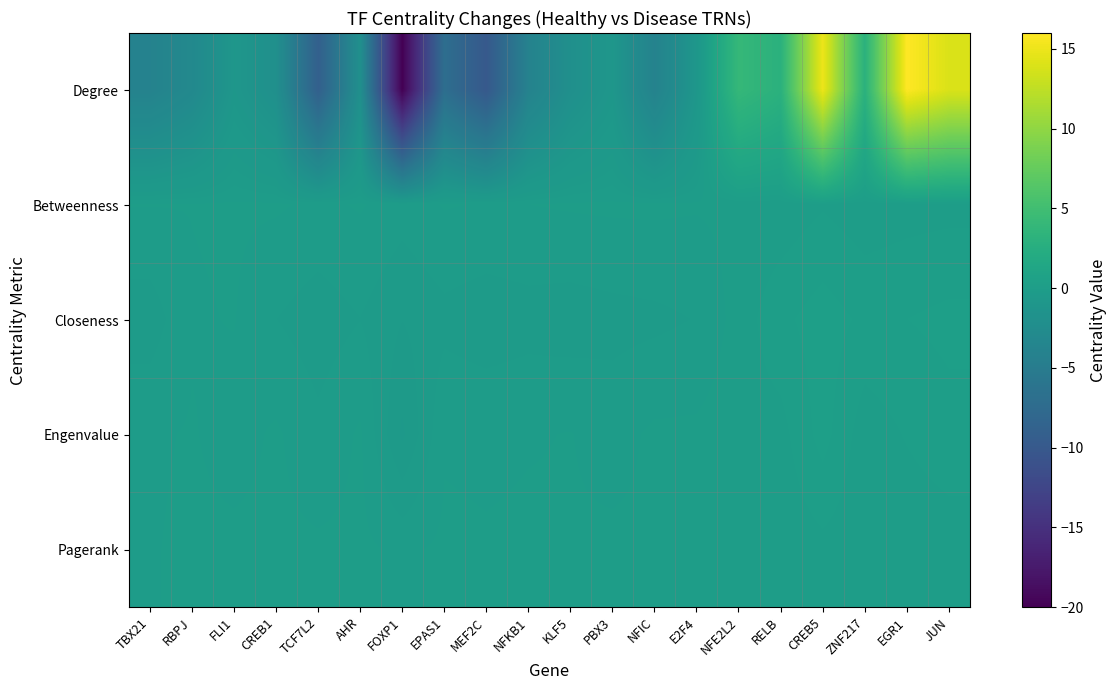

Reading left to right, transcribe all the data shown in this chart.

Degree: TBX21=-4.0	RBPJ=-3.0	FLI1=-1.0	CREB1=-2.0	TCF7L2=-9.0	AHR=-2.0	FOXP1=-20.0	EPAS1=-7.0	MEF2C=-10.0	NFKB1=-4.0	KLF5=-2.0	PBX3=-1.0	NFIC=-4.0	E2F4=-1.0	NFE2L2=4.0	RELB=3.0	CREB5=15.0	ZNF217=3.0	EGR1=16.0	JUN=14.0
Betweenness: TBX21=-0.0	RBPJ=-0.0	FLI1=-0.0	CREB1=-0.0	TCF7L2=-0.1	AHR=-0.0	FOXP1=-0.1	EPAS1=-0.0	MEF2C=-0.0	NFKB1=-0.0	KLF5=-0.0	PBX3=-0.0	NFIC=-0.0	E2F4=-0.0	NFE2L2=0.0	RELB=0.0	CREB5=0.1	ZNF217=0.0	EGR1=0.0	JUN=0.1
Closeness: TBX21=-0.2	RBPJ=-0.0	FLI1=-0.0	CREB1=-0.2	TCF7L2=-0.3	AHR=-0.2	FOXP1=-0.3	EPAS1=-0.2	MEF2C=-0.3	NFKB1=-0.2	KLF5=-0.2	PBX3=-0.2	NFIC=-0.2	E2F4=-0.2	NFE2L2=0.0	RELB=0.2	CREB5=0.3	ZNF217=0.2	EGR1=0.2	JUN=0.3
Engenvalue: TBX21=-0.1	RBPJ=-0.0	FLI1=-0.1	CREB1=-0.0	TCF7L2=-0.1	AHR=-0.0	FOXP1=-0.5	EPAS1=-0.0	MEF2C=-0.1	NFKB1=-0.0	KLF5=-0.0	PBX3=-0.1	NFIC=-0.0	E2F4=-0.0	NFE2L2=0.1	RELB=0.1	CREB5=0.3	ZNF217=0.0	EGR1=0.1	JUN=0.2
Pagerank: TBX21=-0.0	RBPJ=-0.0	FLI1=-0.0	CREB1=-0.0	TCF7L2=-0.0	AHR=-0.0	FOXP1=-0.1	EPAS1=-0.0	MEF2C=-0.0	NFKB1=-0.0	KLF5=-0.0	PBX3=-0.0	NFIC=-0.0	E2F4=-0.0	NFE2L2=0.0	RELB=0.0	CREB5=0.1	ZNF217=0.0	EGR1=0.0	JUN=0.0